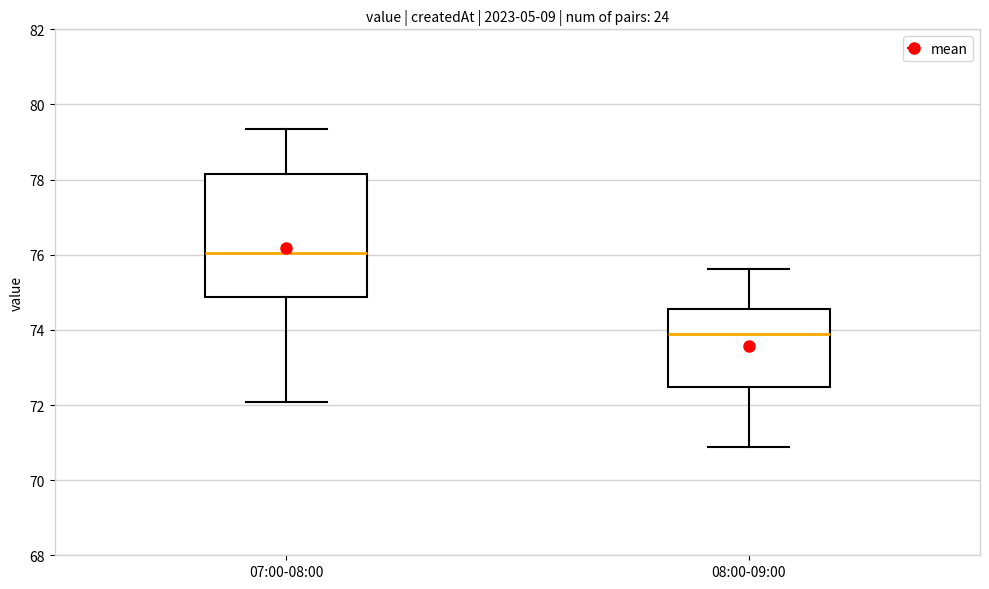

Reading left to right, transcribe this box plot: for each box, give where its median line is, the range the box spans, and where its two whiskers end, as read against the y-axis. The values are not printed on the chart, so give them approximately, as read against the axis.

07:00-08:00: median 76.0, box 74.8 to 78.2, whiskers 72.0 to 79.4
08:00-09:00: median 73.8, box 72.4 to 74.6, whiskers 70.8 to 75.6